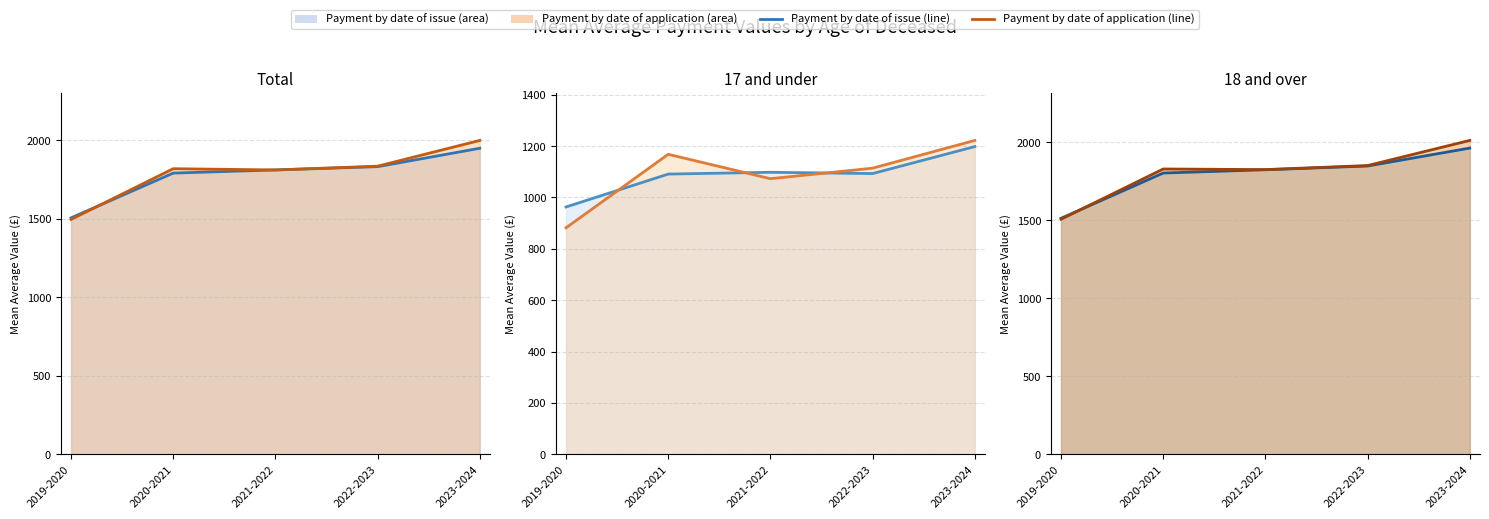

At which label does Application (line) reach its peak?

2023-2024